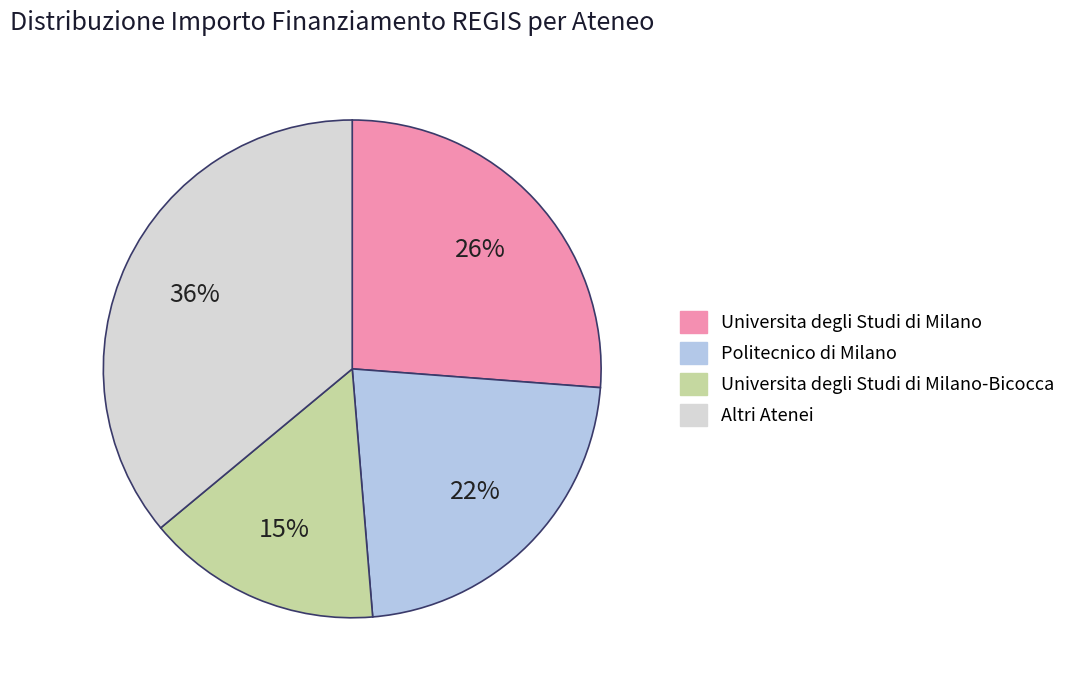

To the nearest percent, what is the average slice percentage?

25%